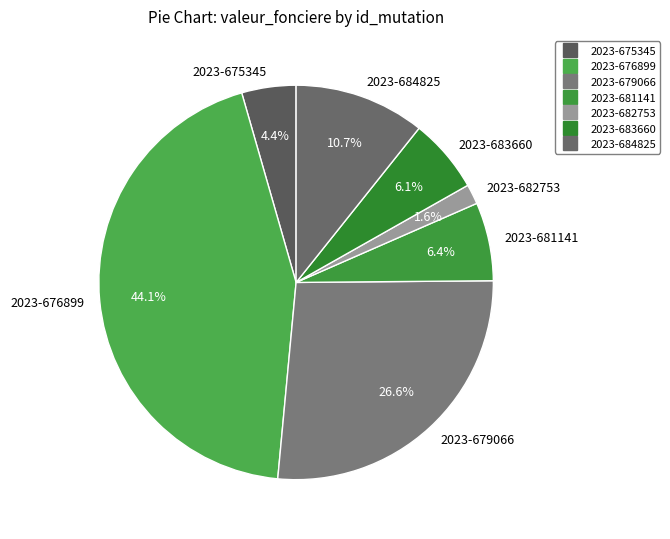

The 2023-681141 slice represents 16% of the pie. True or false?

False